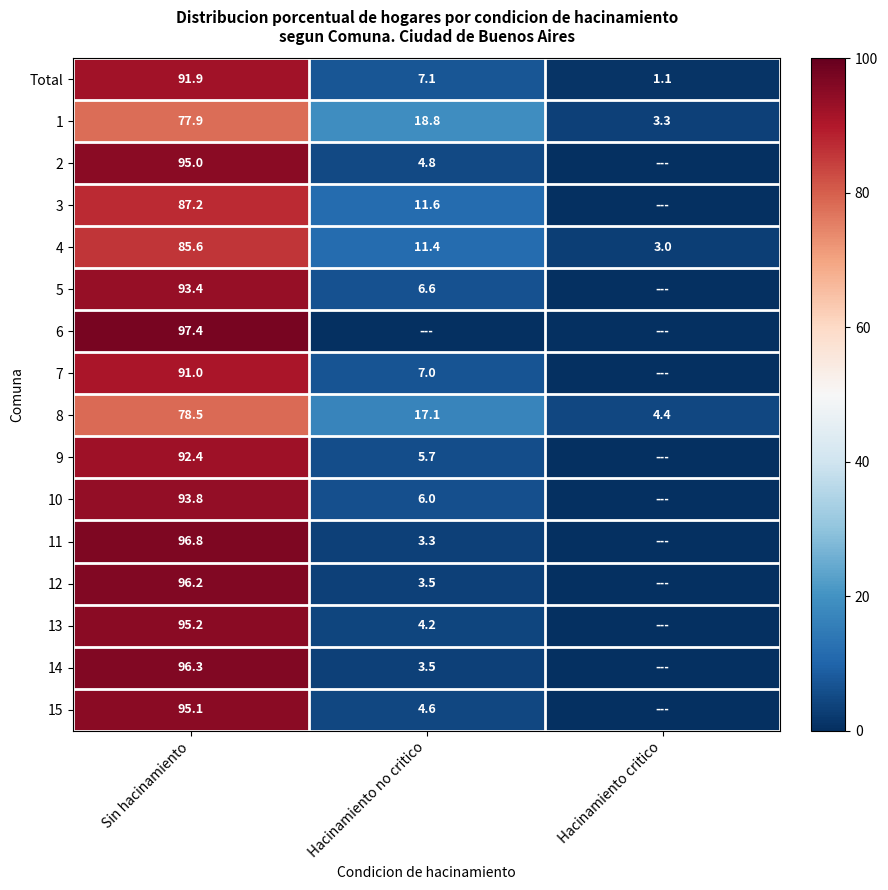

Is the value of 1 at Sin hacinamiento greater than the value of 6 at Sin hacinamiento?

No